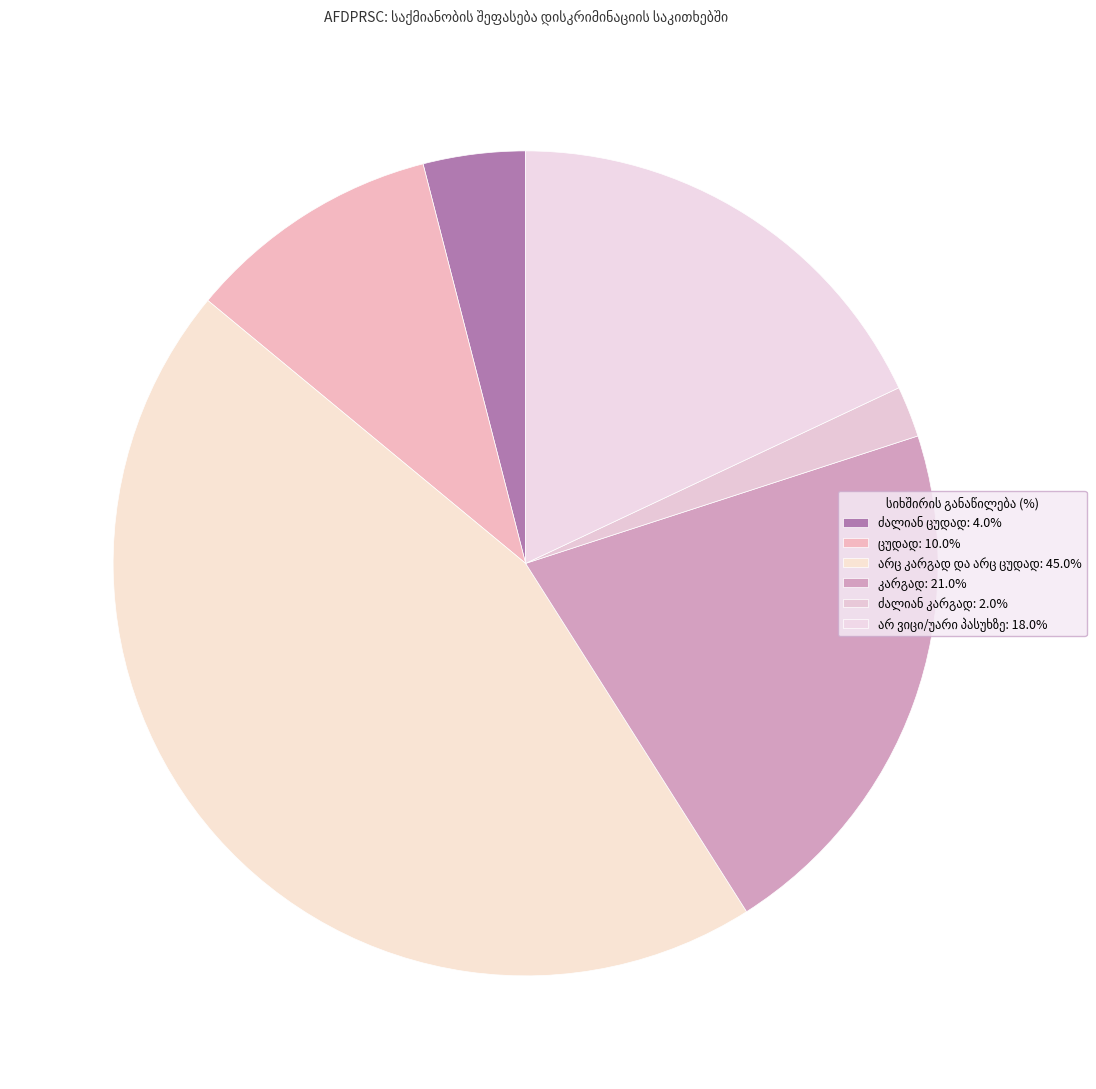

Count the number of slices in the pie.

6